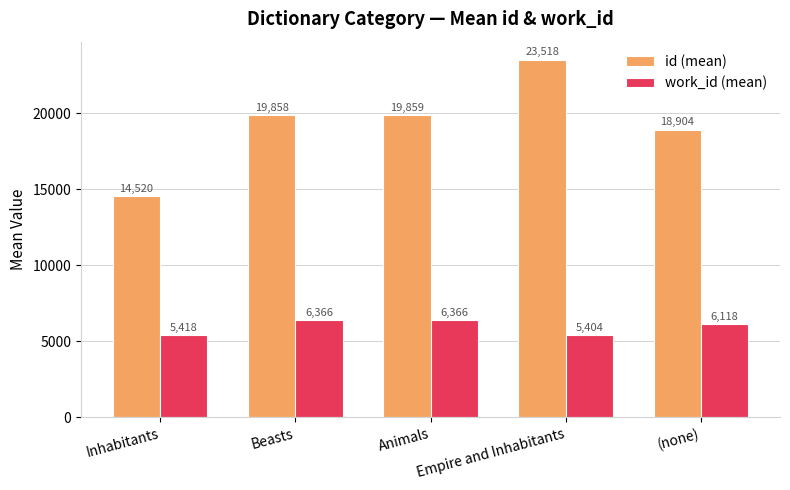

What is the difference between the highest and lowest values at Empire and Inhabitants?

18114.0